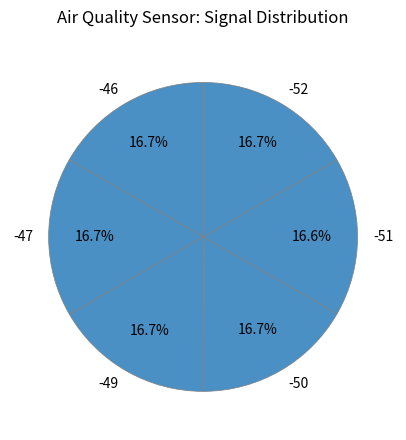

To the nearest percent, what is the average slice percentage?

17%